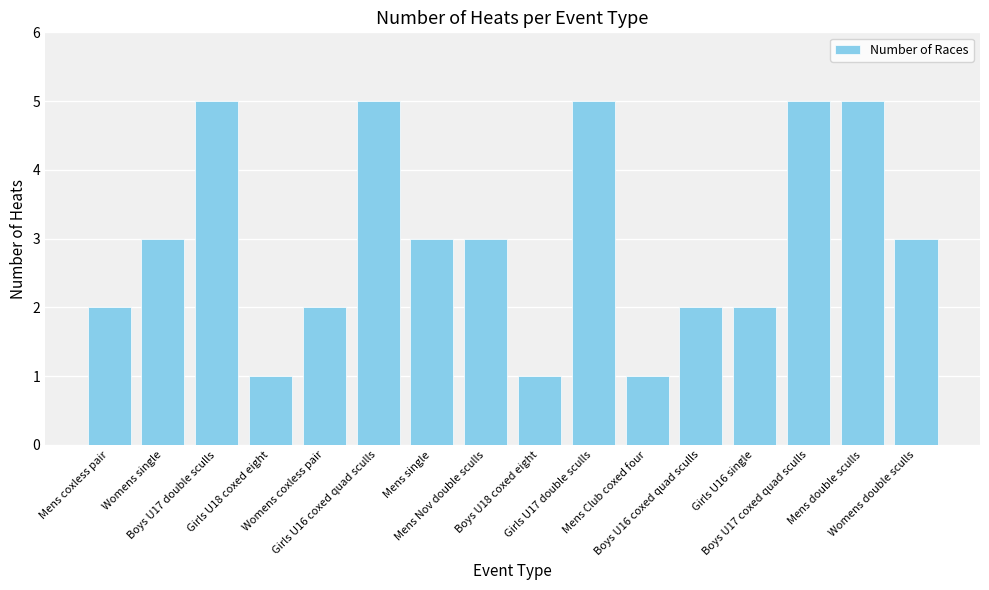

What is the average value?

3